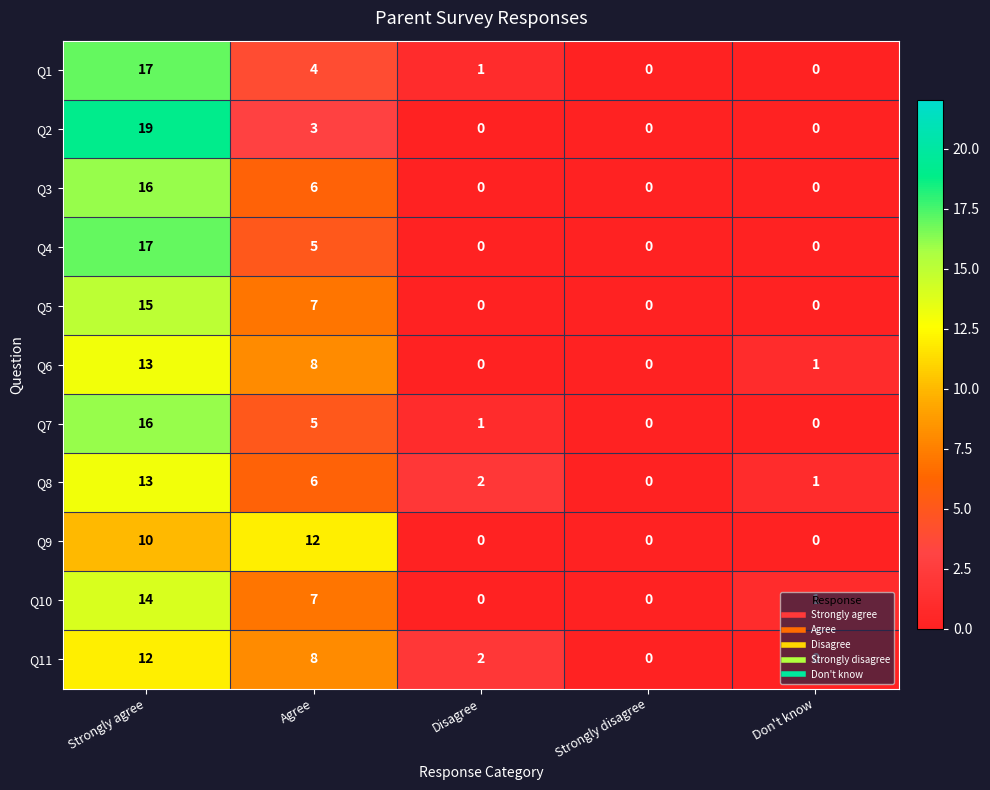

How many series are shown in this chart?

11